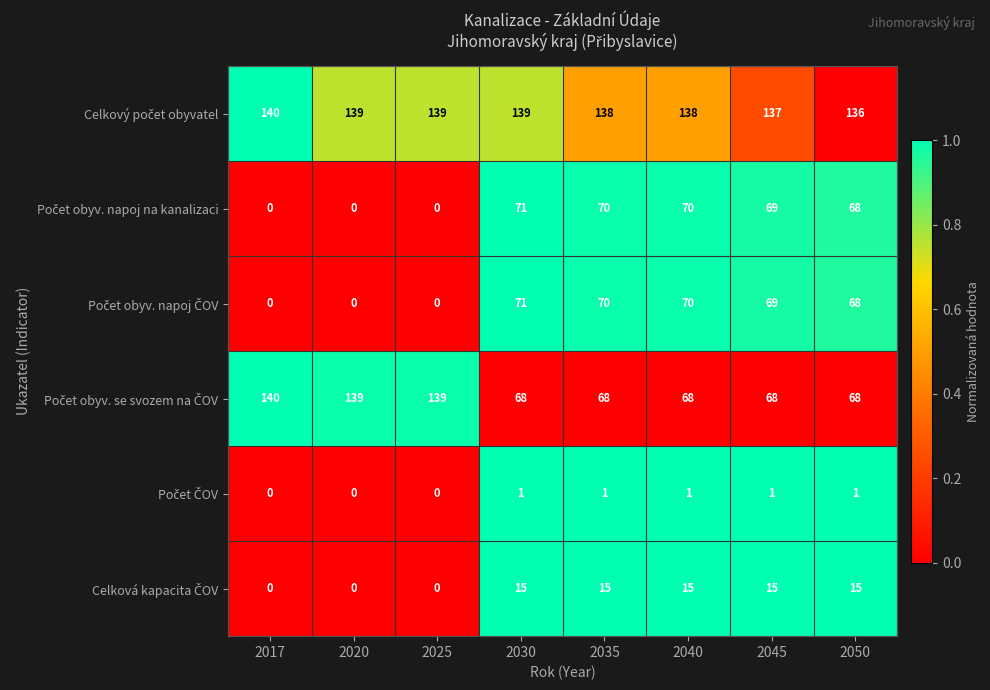

What is the spread (max minus min) of values at 2025?

139